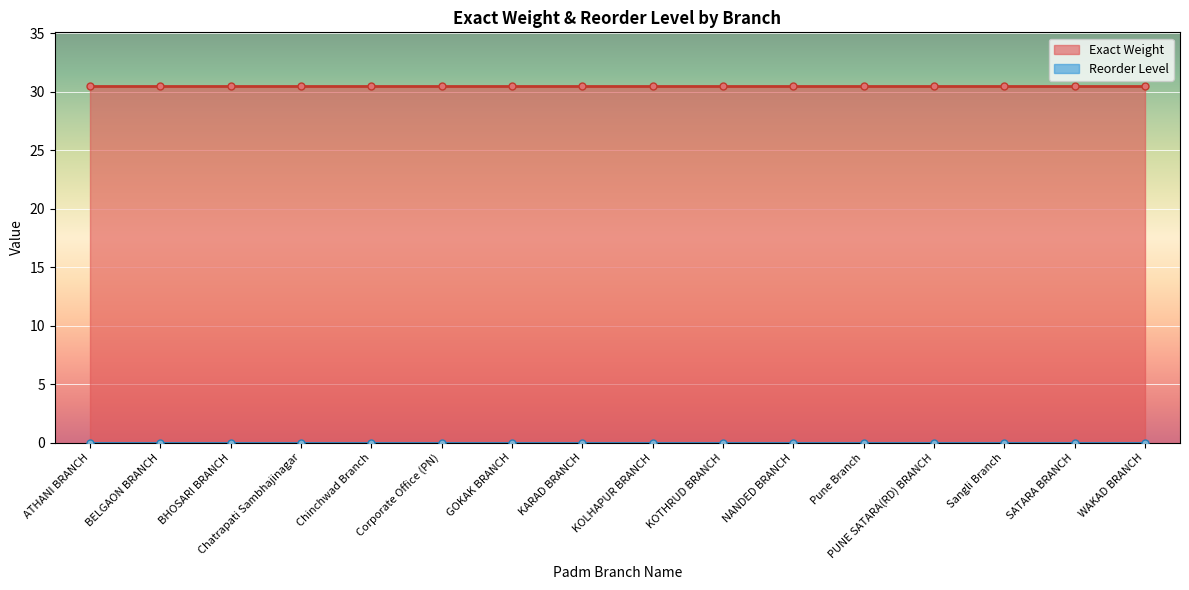

Which category has the lowest value in the Exact Weight series?

ATHANI BRANCH